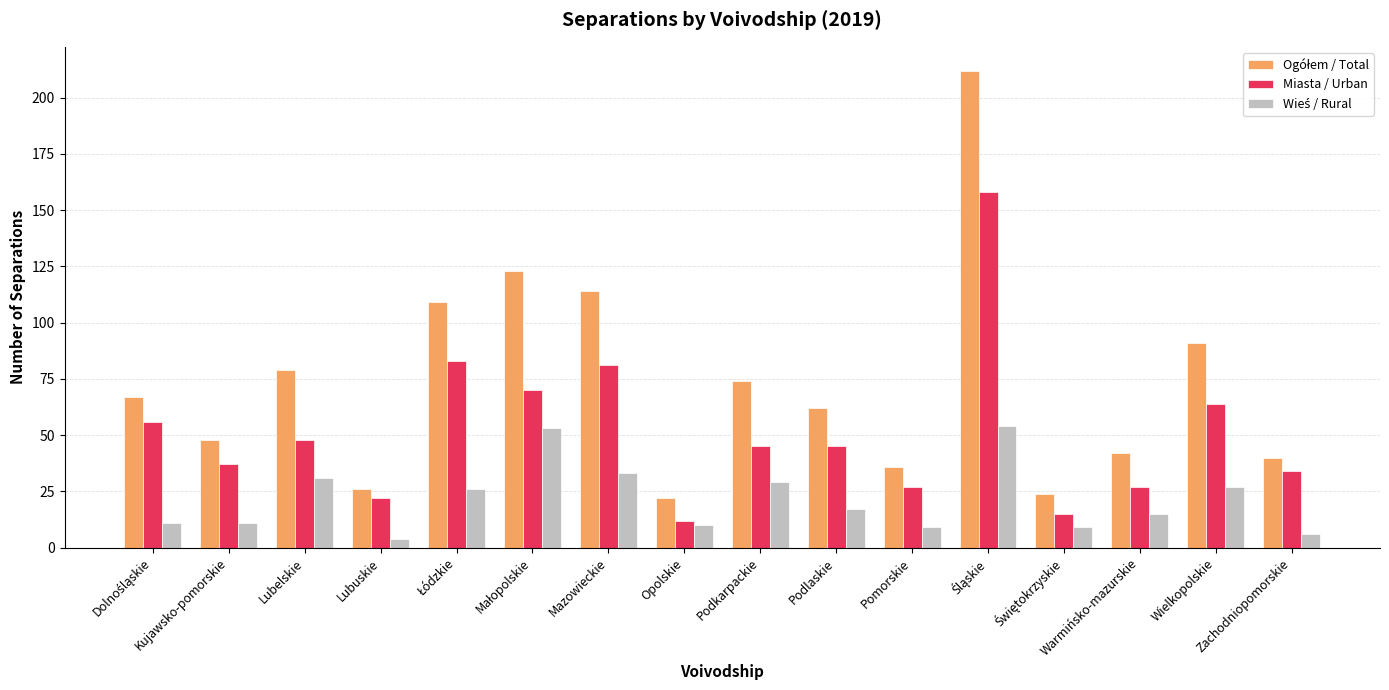

What is the spread (max minus min) of values at Mazowieckie?

81